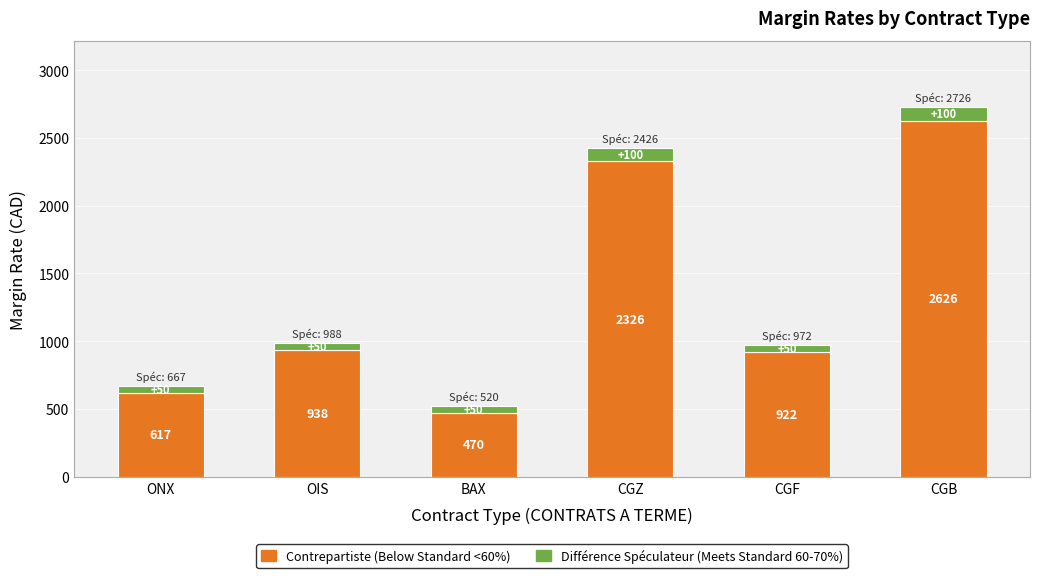

What is the total value across all series at CGF?

972